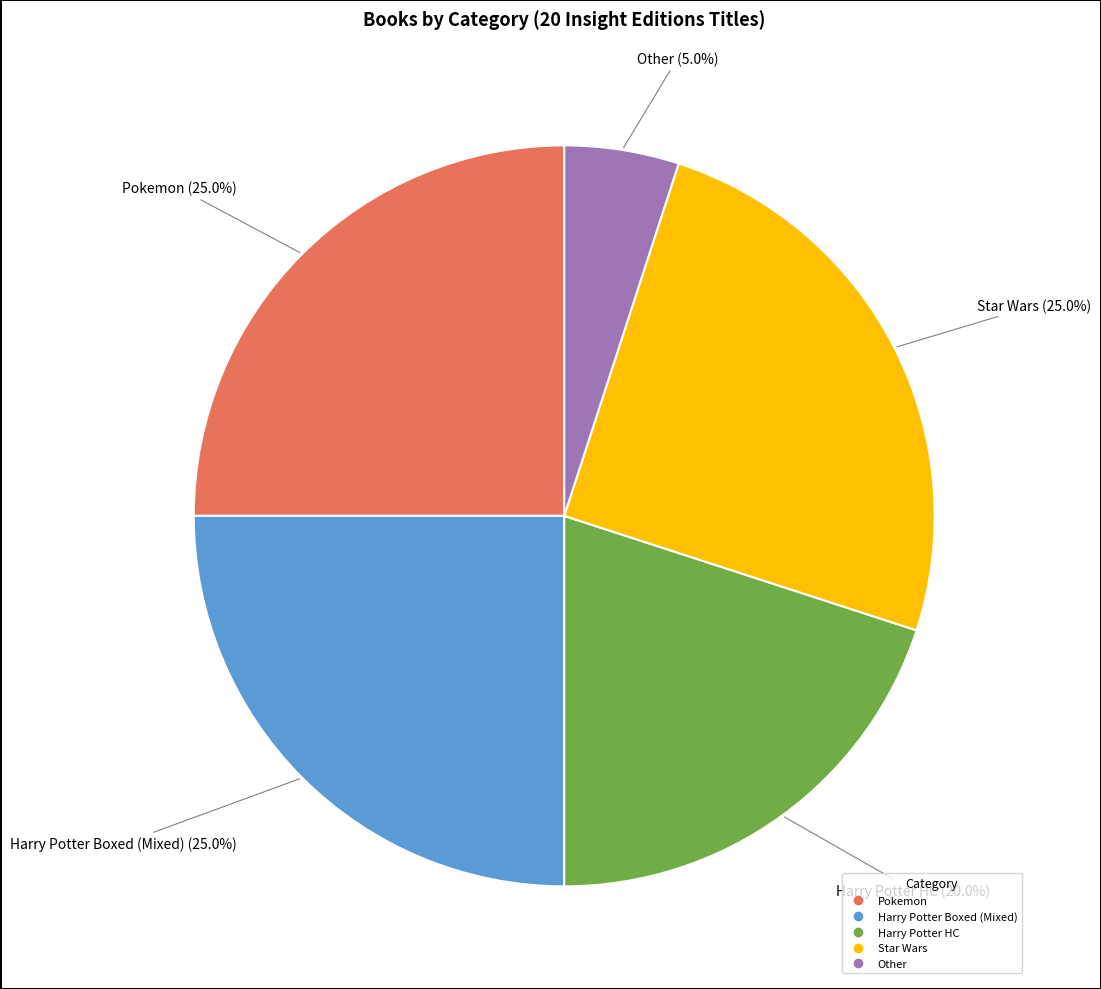

Is there a majority slice in this chart?

No